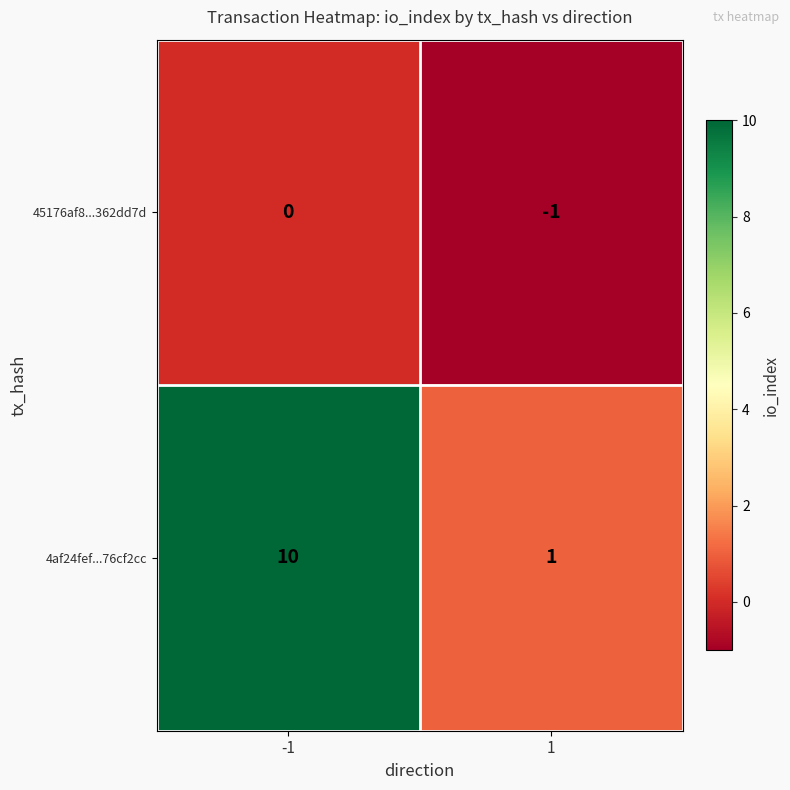

True or false: 45176af8...362dd7d has a value of 0 at -1.

True